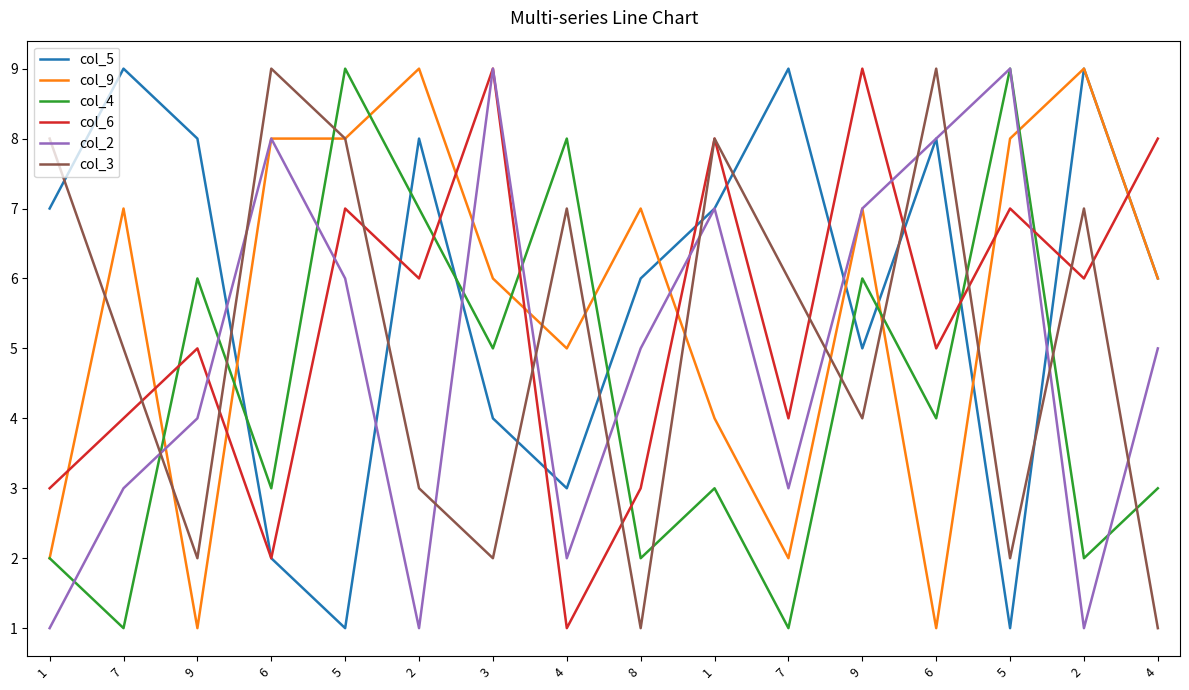

How many lines are shown in the chart?

6